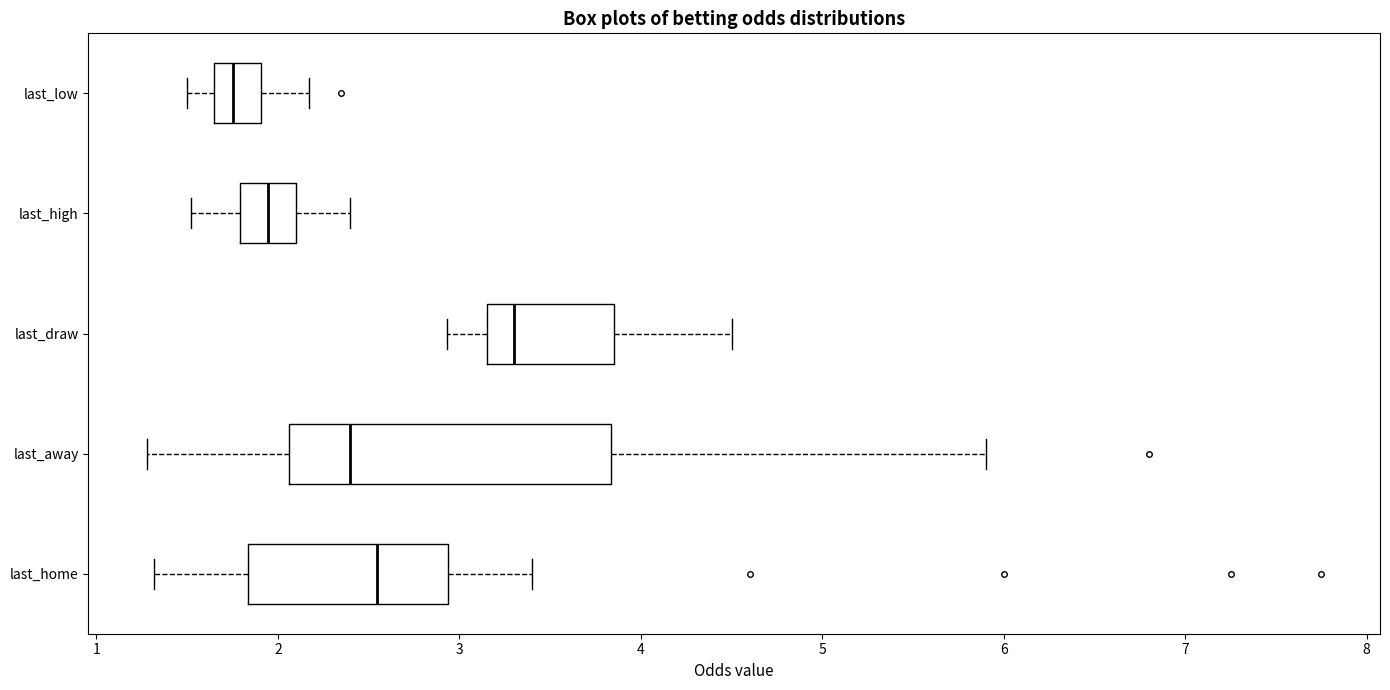

Comparing the boxes themselves (not the whiskers), which one is the widest?

last_away